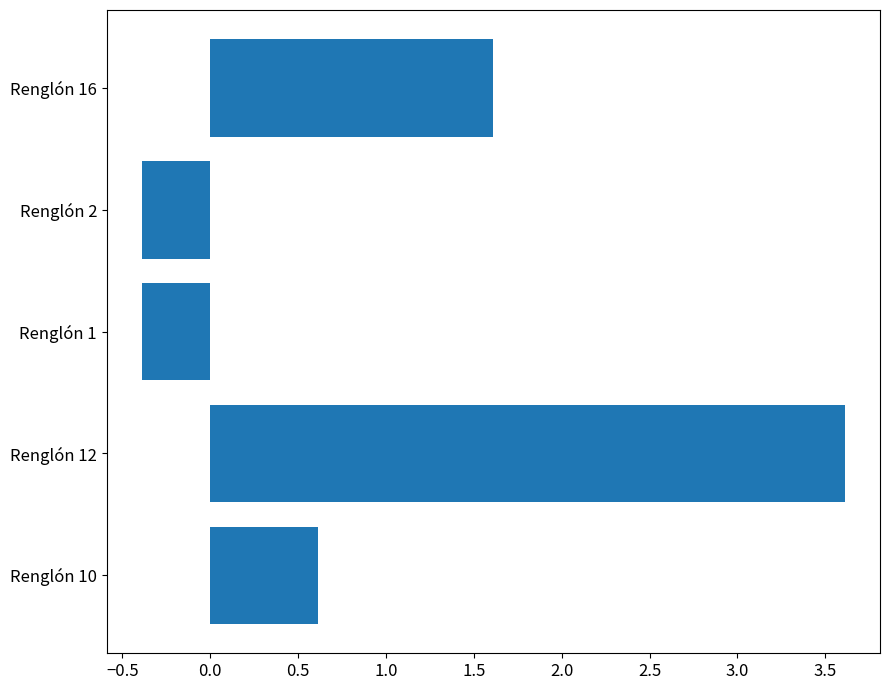

The value at Renglón 10 is 0.6. True or false?

True